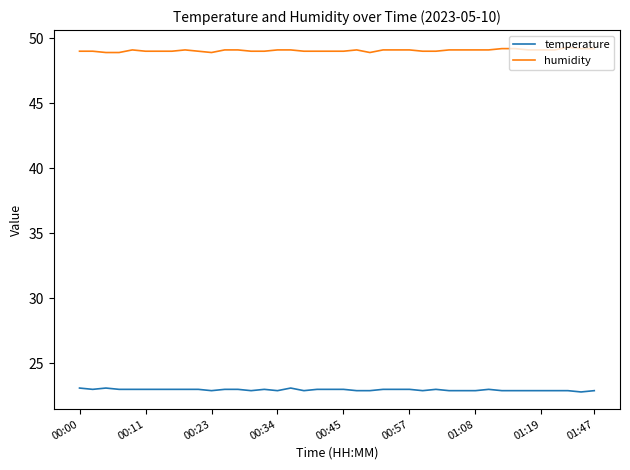

What is the maximum value shown in the chart?

49.3